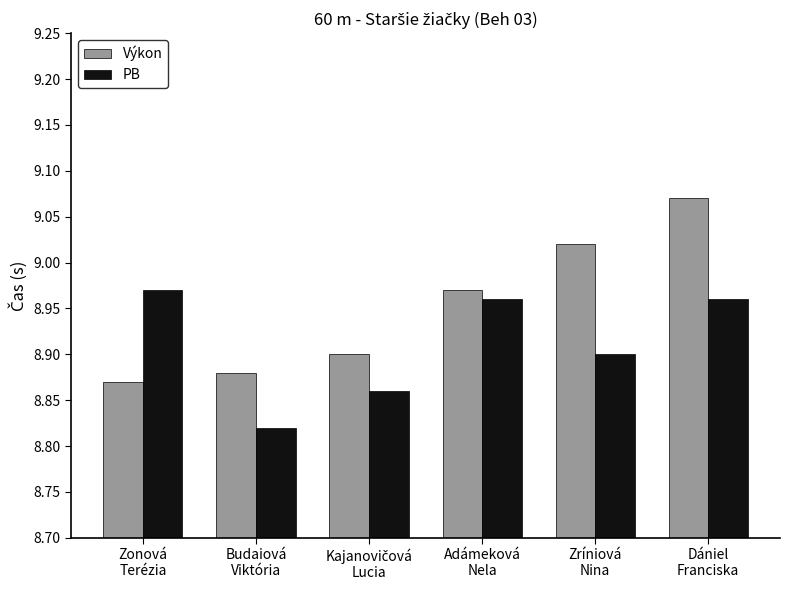

Are the bars horizontal?

No